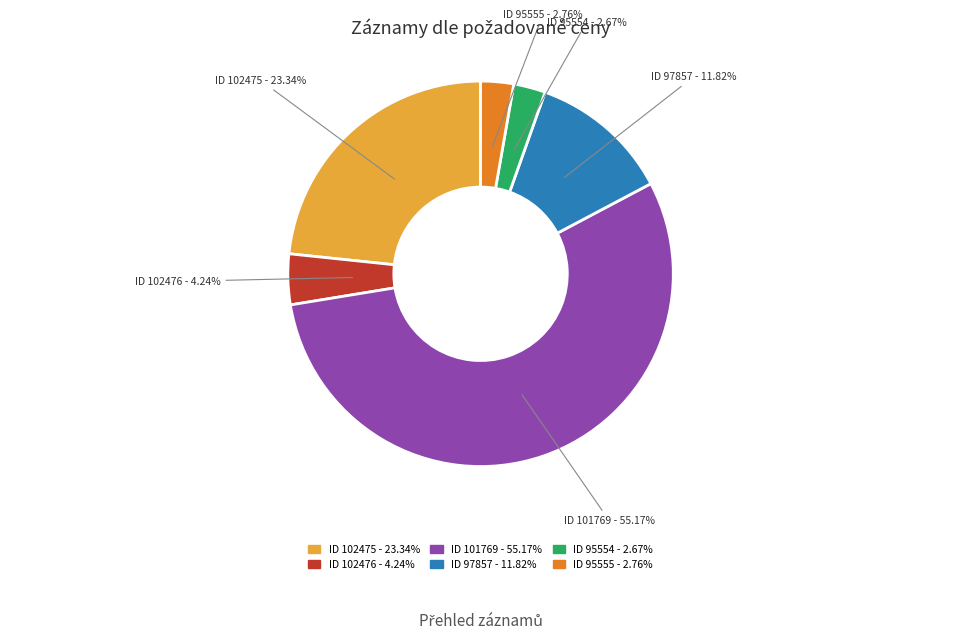

Which has a higher value, ID 97857 - 11.82% or ID 102476 - 4.24%?

ID 97857 - 11.82%